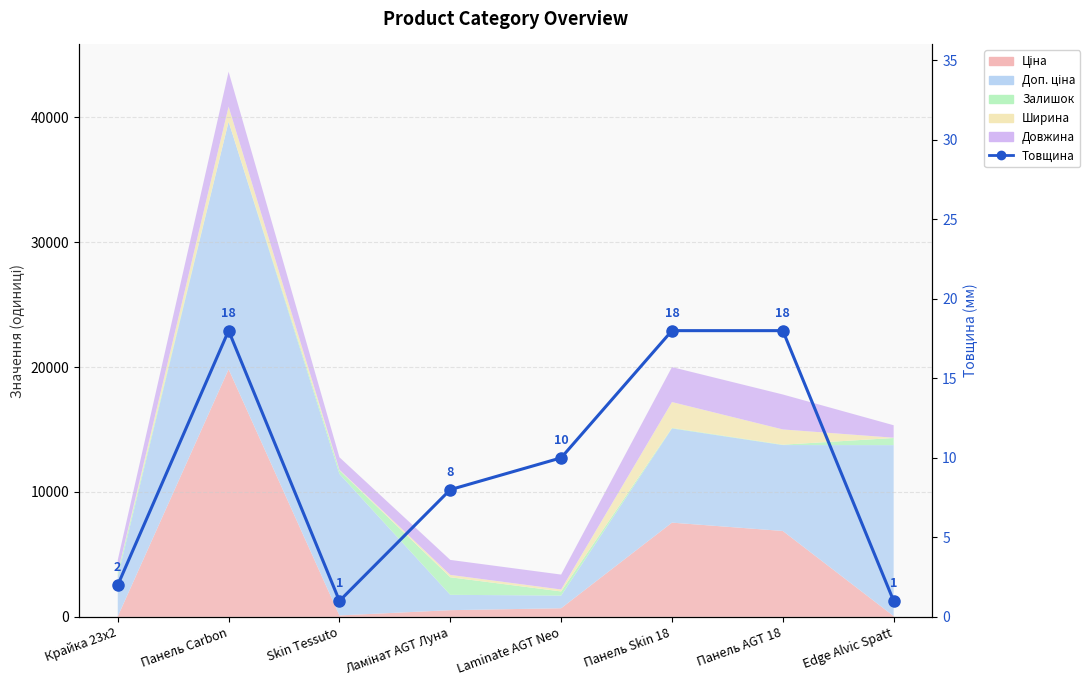

Reading left to right, extract all data points from this chart.

2	18	1	8	10	18	18	1